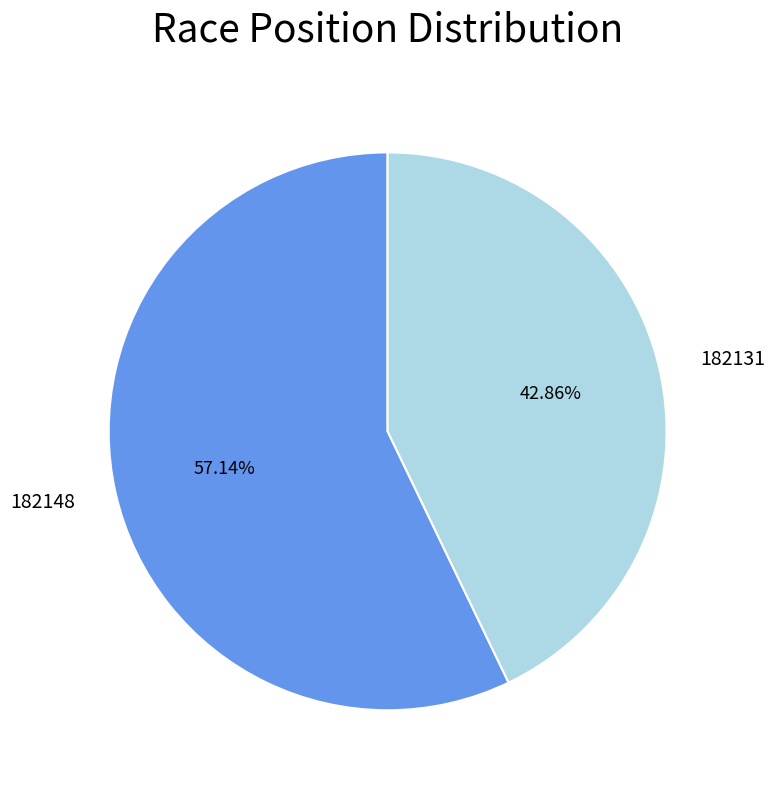

What is the ratio of the value at 182148 to the value at 182131?

1.3